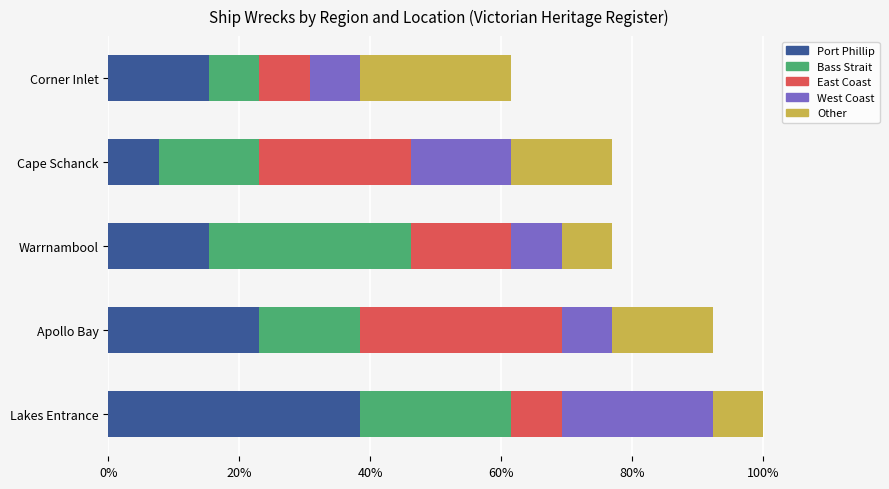

What are all the series names shown in the legend?

Port Phillip, Bass Strait, East Coast, West Coast, Other